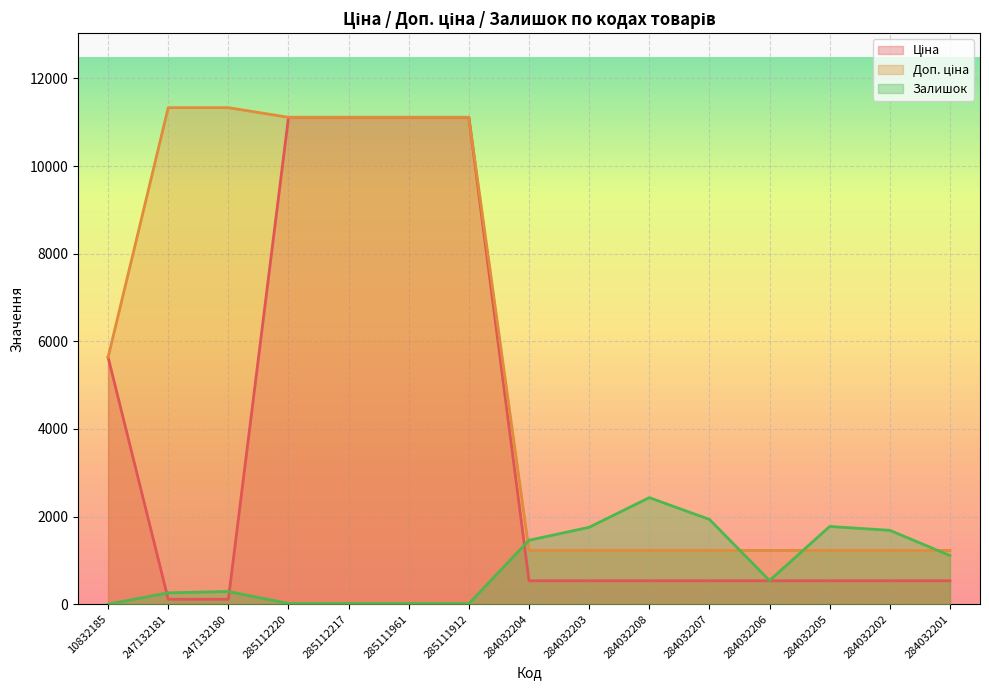

Which series has the widest spread of values?

Ціна